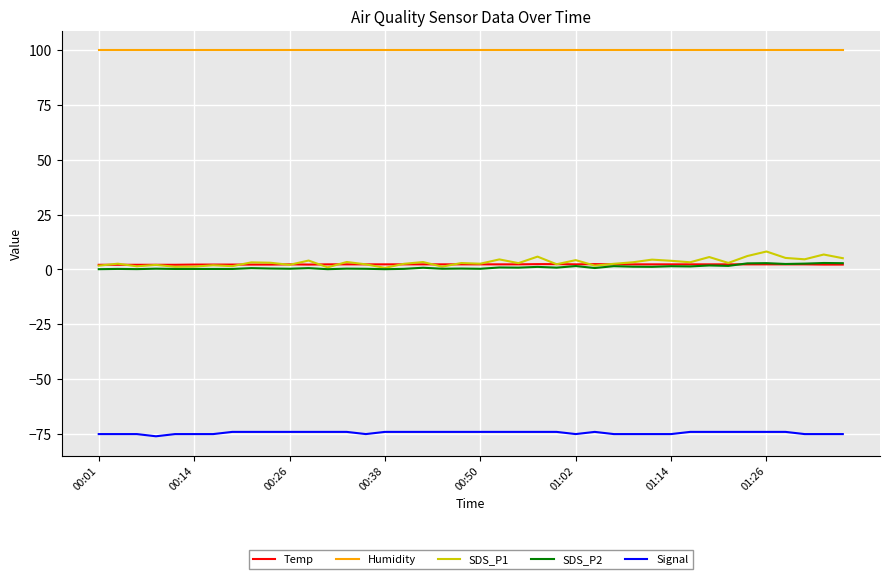

What are all the series names shown in the legend?

Temp, Humidity, SDS_P1, SDS_P2, Signal